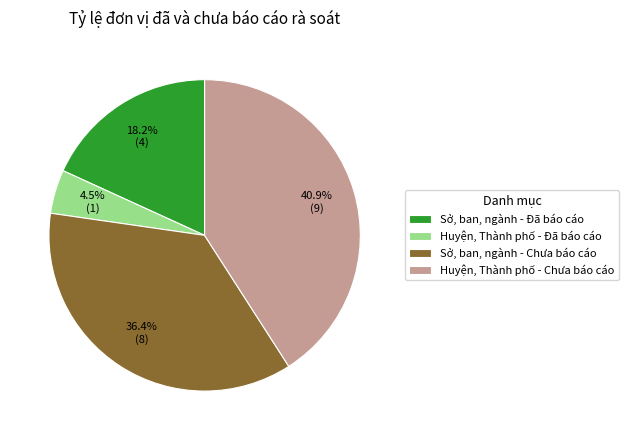

Which slice is the largest?

Huyện, Thành phố - Chưa báo cáo